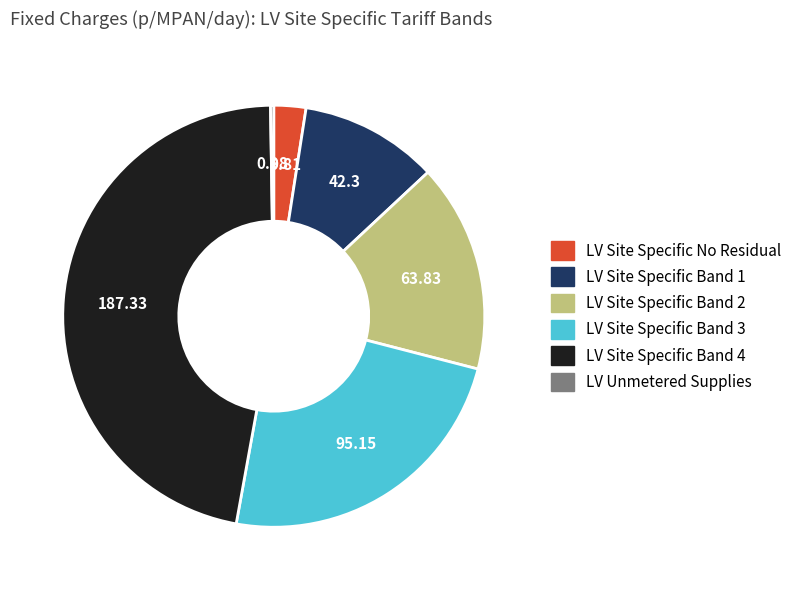

Does any single category account for the majority?

No